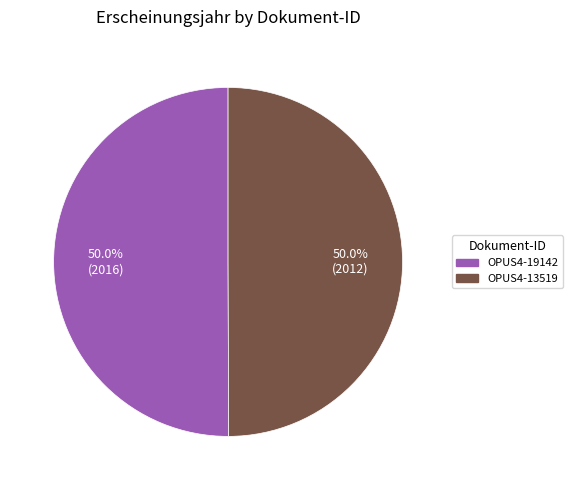

What is the ratio of the value at OPUS4-19142 to the value at OPUS4-13519?

1.0